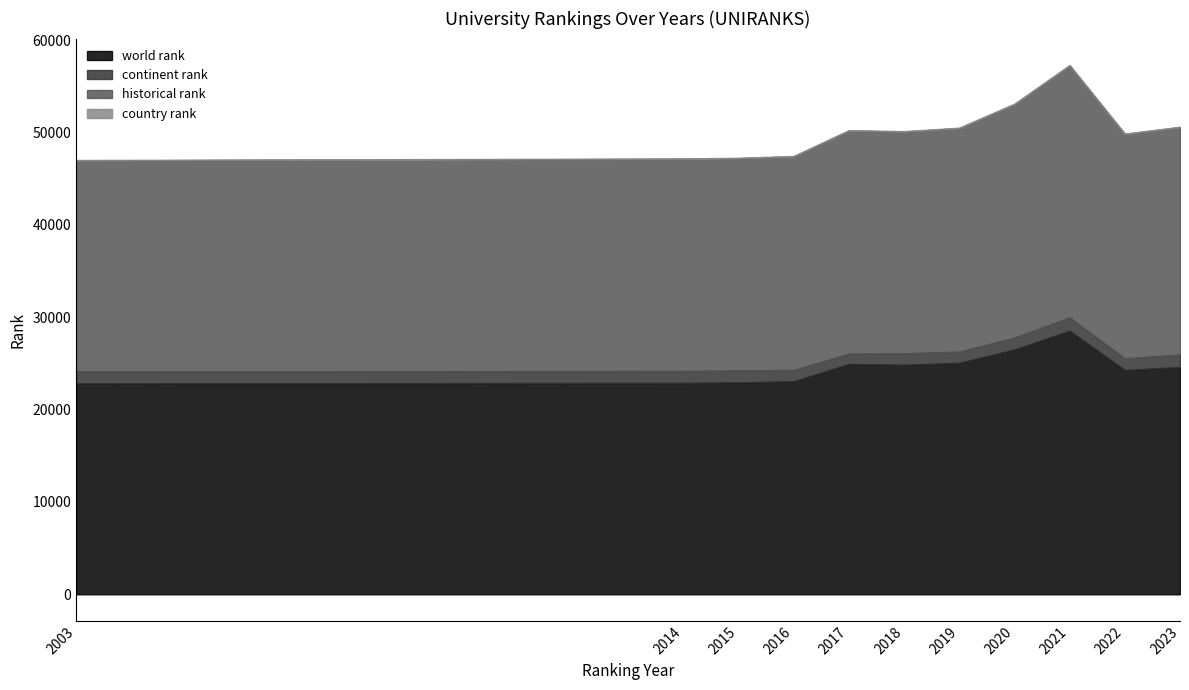

How many values in the country rank series are below 49?

5